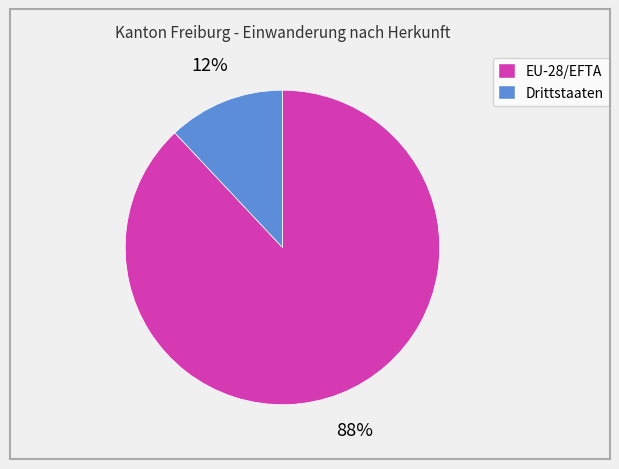

What is the majority slice?

EU-28/EFTA